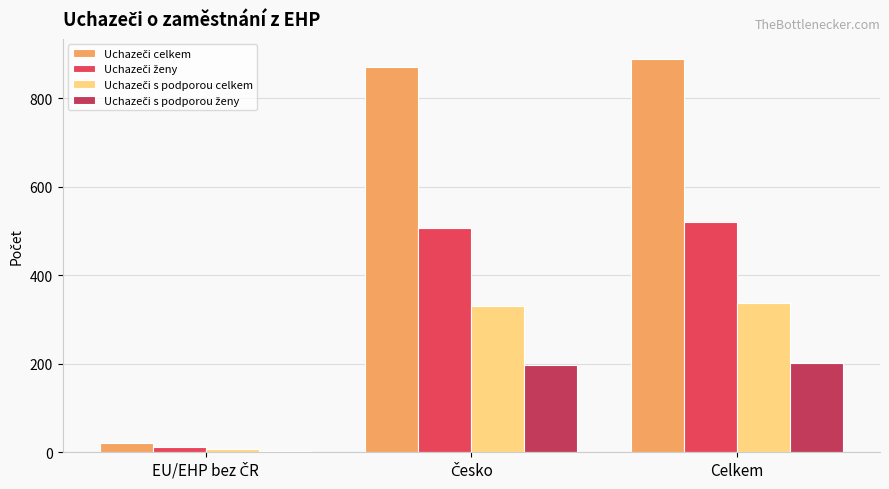

What is the spread (max minus min) of values at Celkem?

689